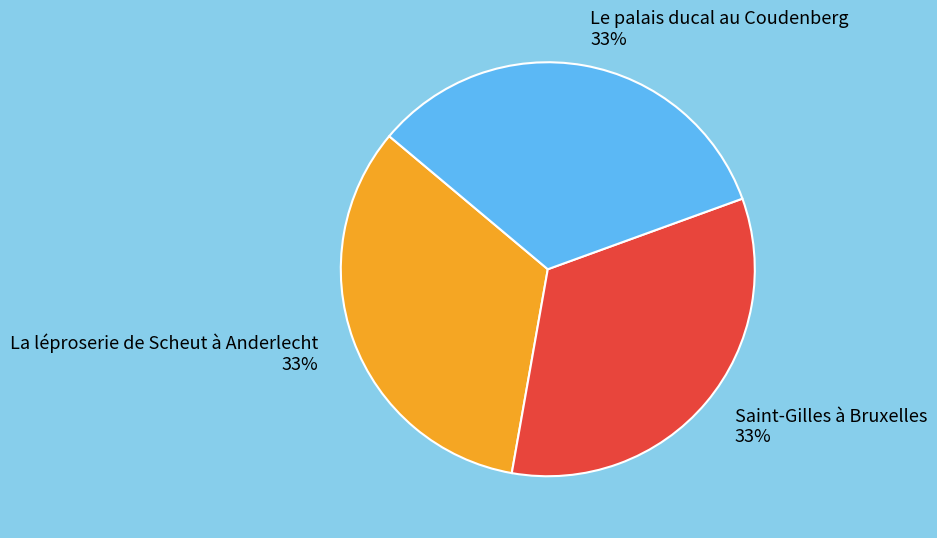

Do La léproserie de Scheut à Anderlecht and Saint-Gilles à Bruxelles together represent more than half of the pie?

Yes